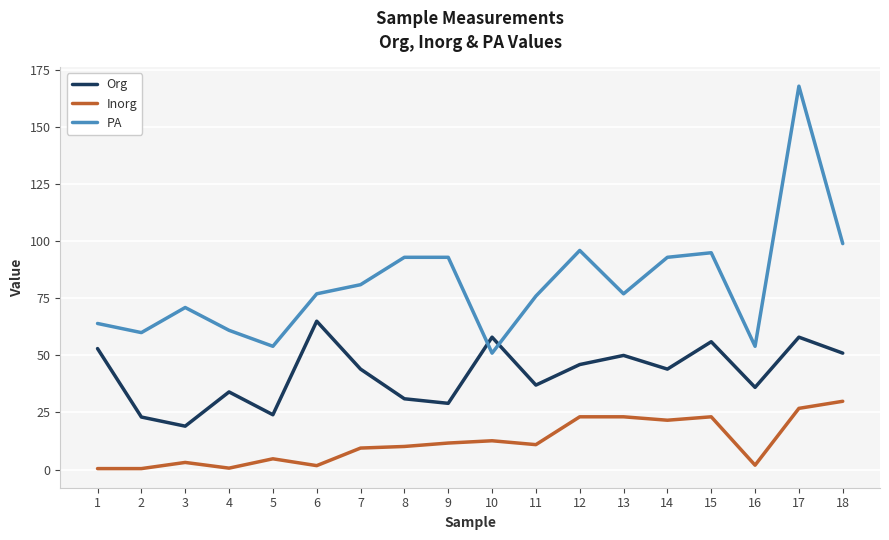

How many lines are shown in the chart?

3